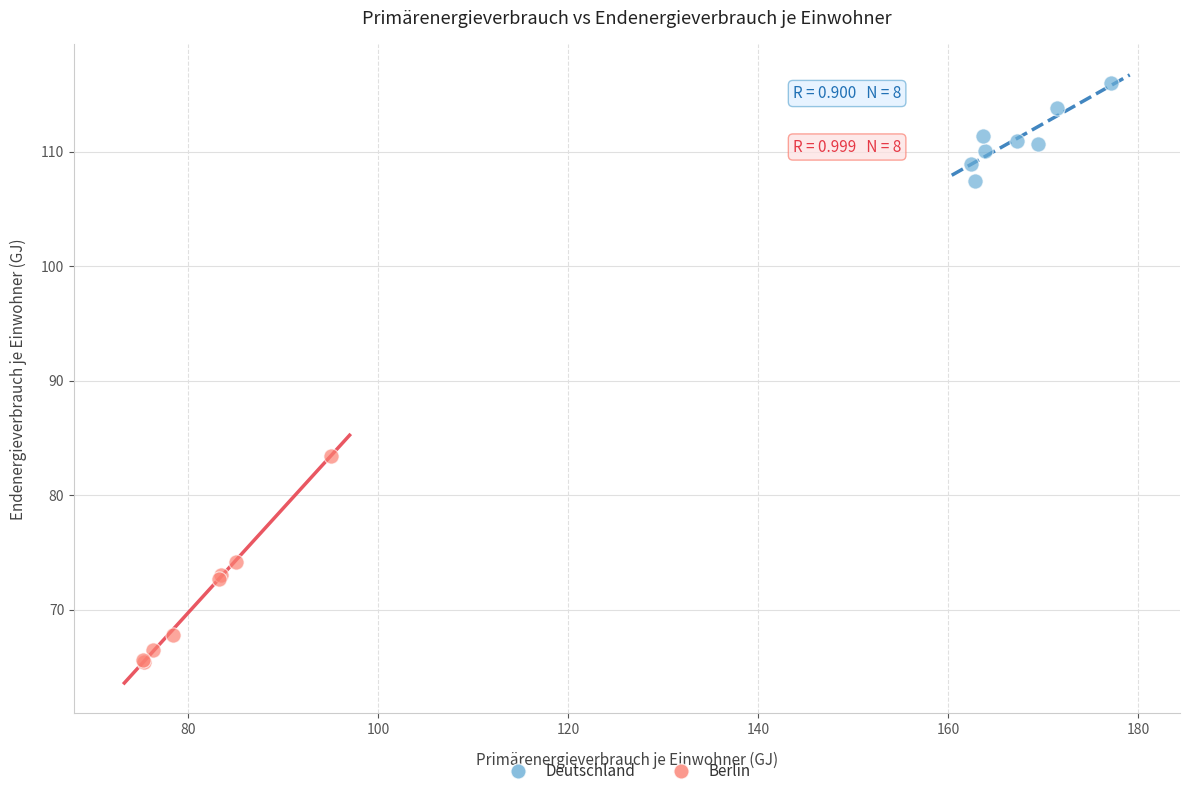

Which series has the largest Y range (max minus min)?

Berlin